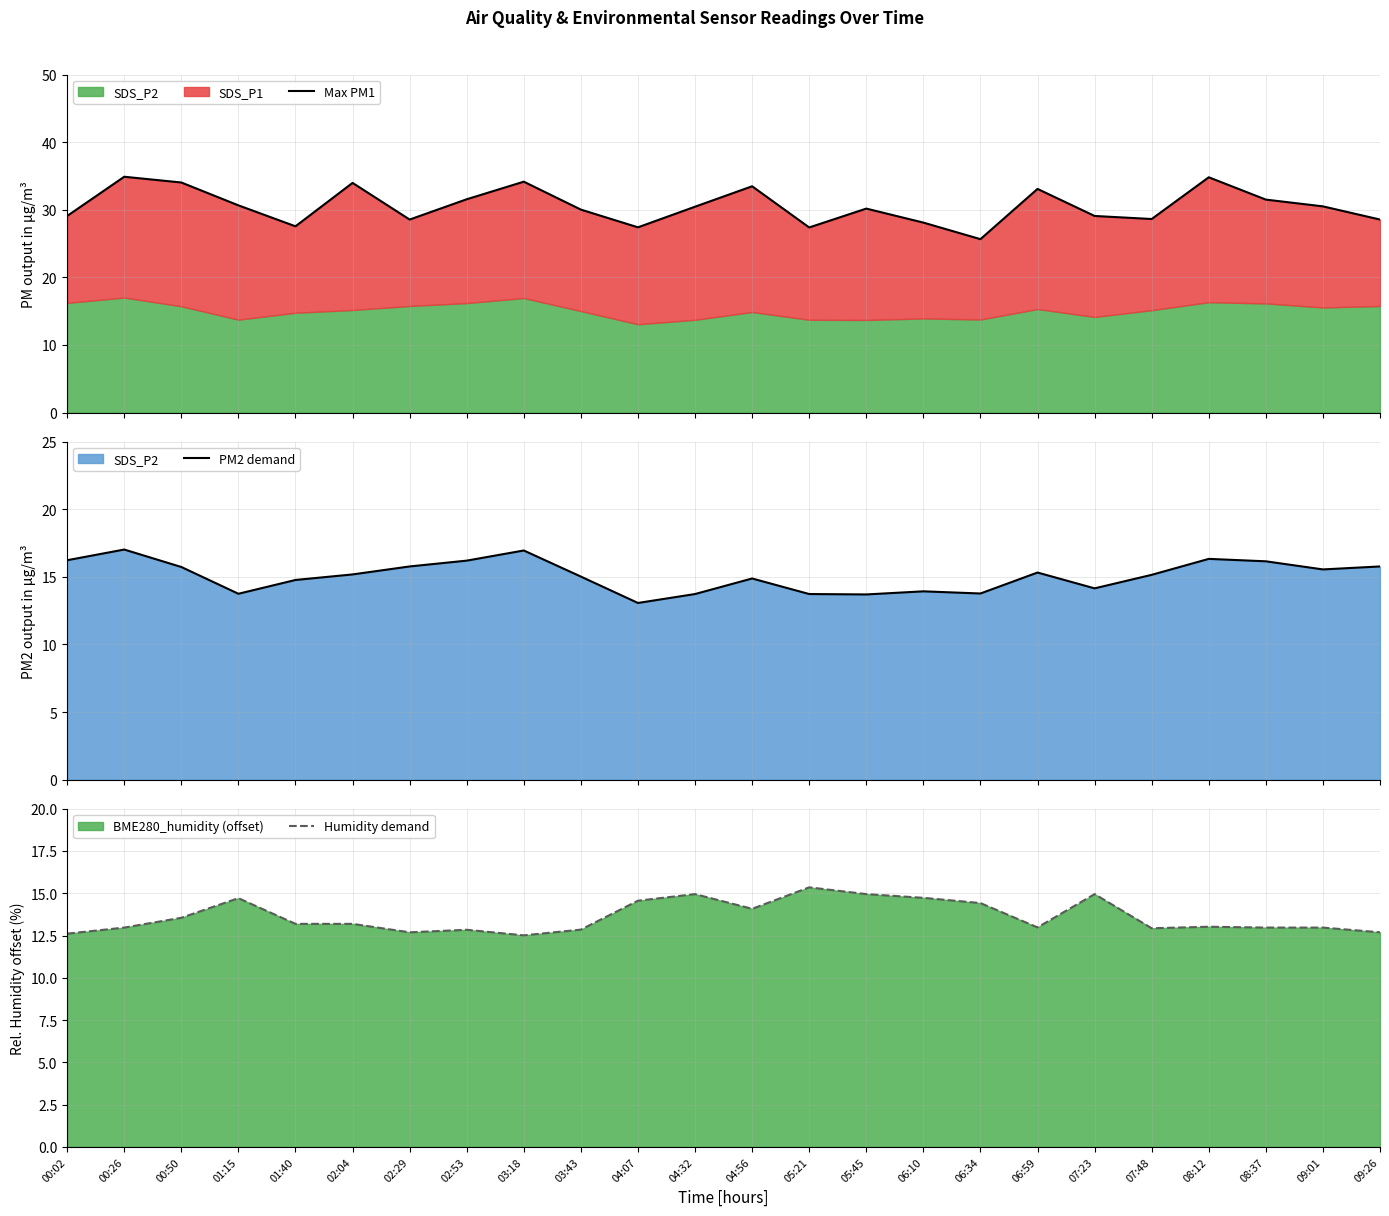

What is the value of the Max PM1 point at the 23rd from the left?

30.5